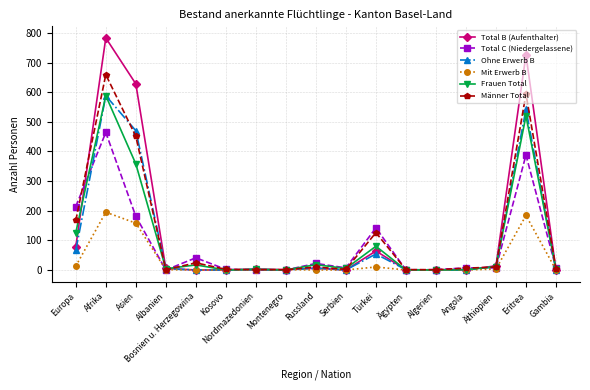

What is the label of the 10th point from the left?

Serbien